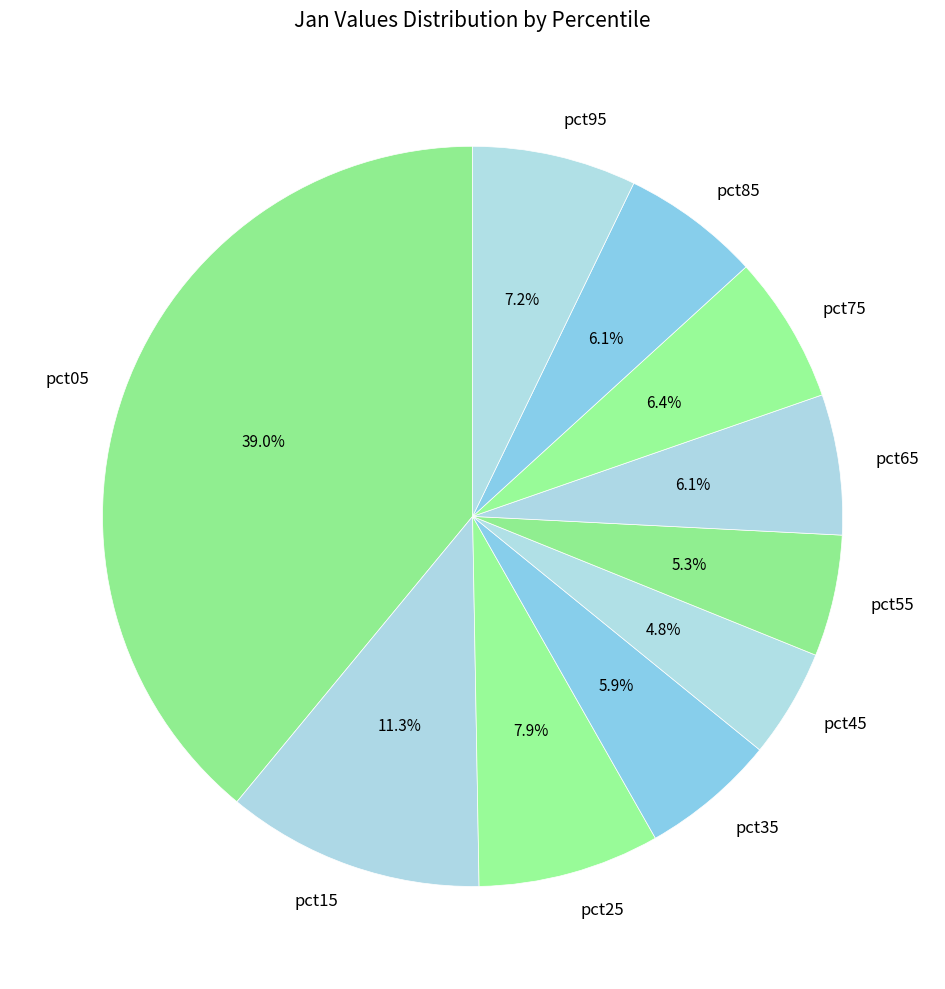

Is it true that pct05 is 39% of the pie?

True